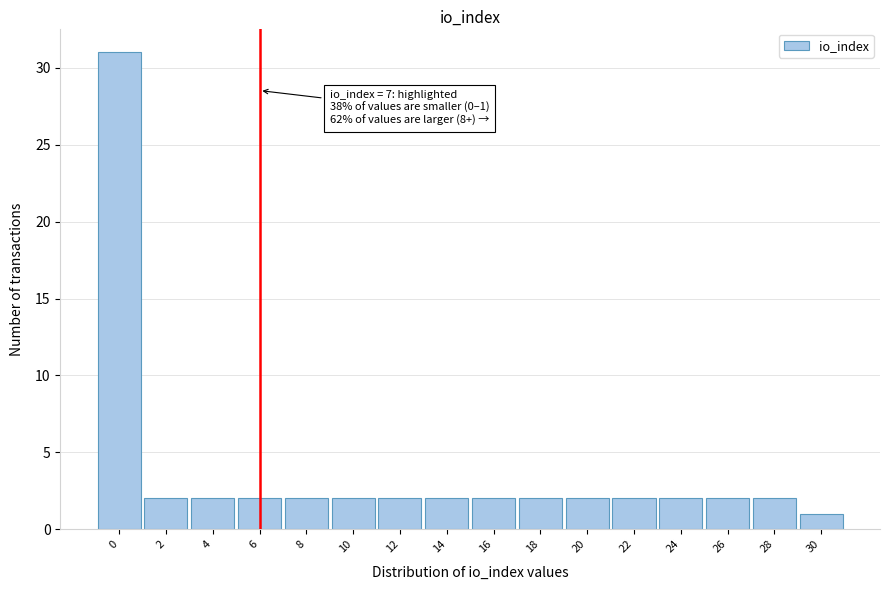

Reading left to right, extract all data points from this chart.

0=31	2=2	4=2	6=2	8=2	10=2	12=2	14=2	16=2	18=2	20=2	22=2	24=2	26=2	28=2	30=1